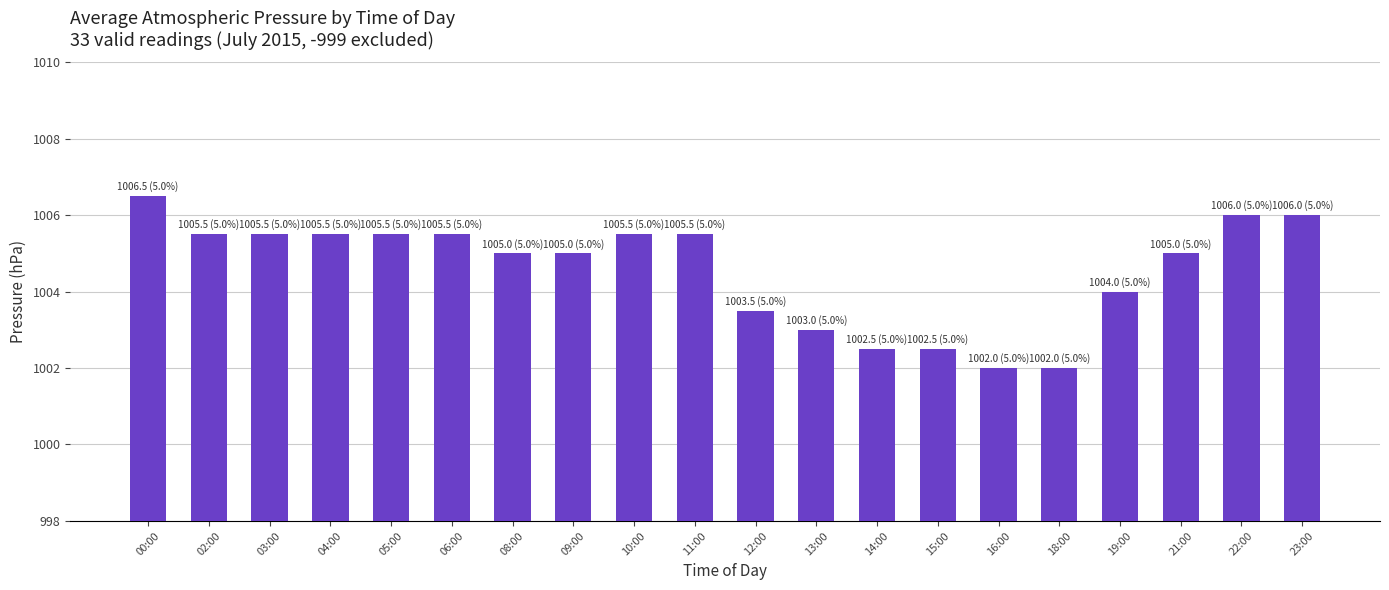

Reading right to left, extract all data points from this chart.

1006.0	1006.0	1005.0	1004.0	1002.0	1002.0	1002.5	1002.5	1003.0	1003.5	1005.5	1005.5	1005.0	1005.0	1005.5	1005.5	1005.5	1005.5	1005.5	1006.5